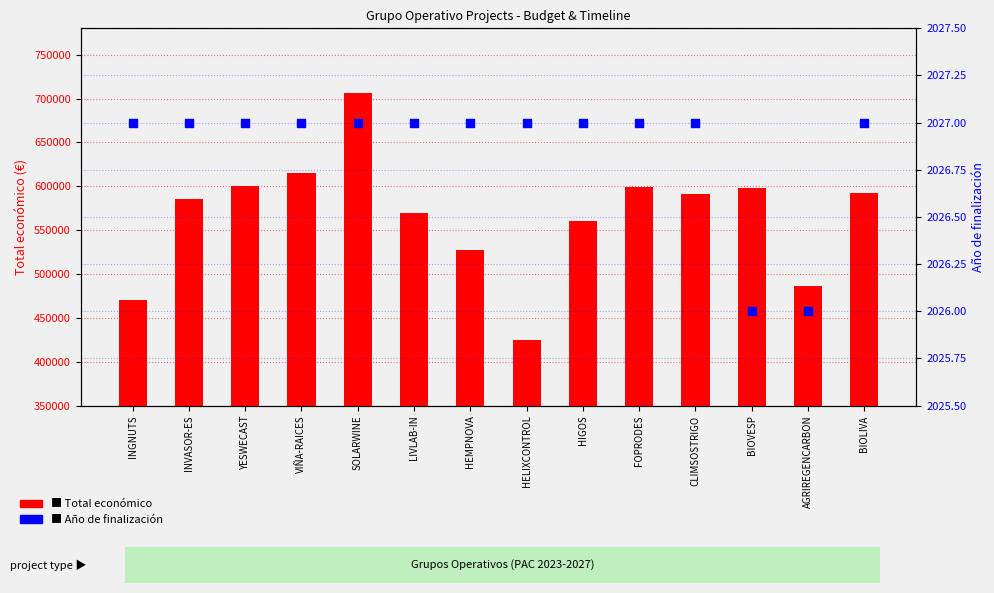

What is the total value across all series at HIGOS?

562556